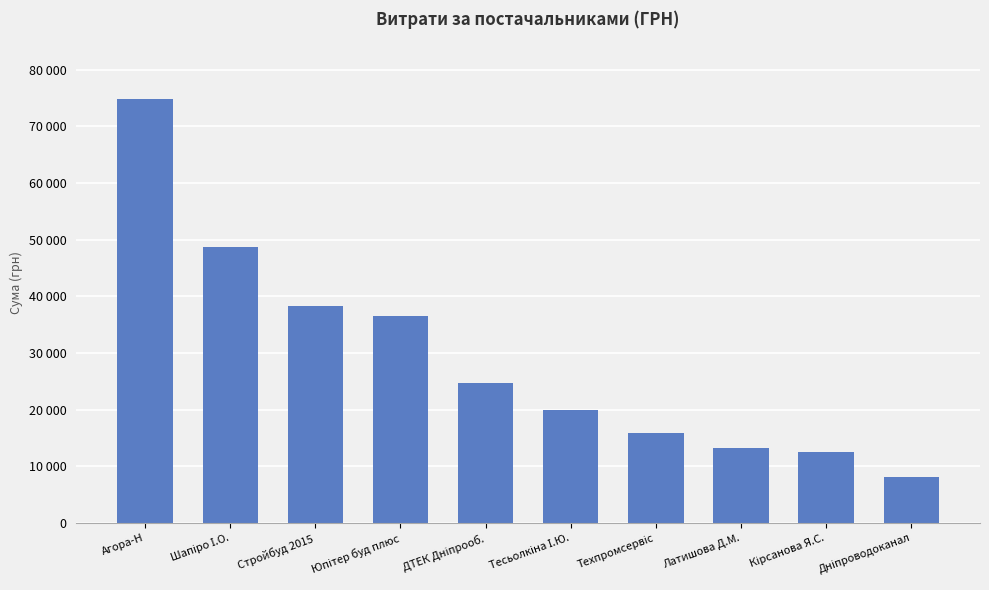

What is the greatest value displayed?

74813.2